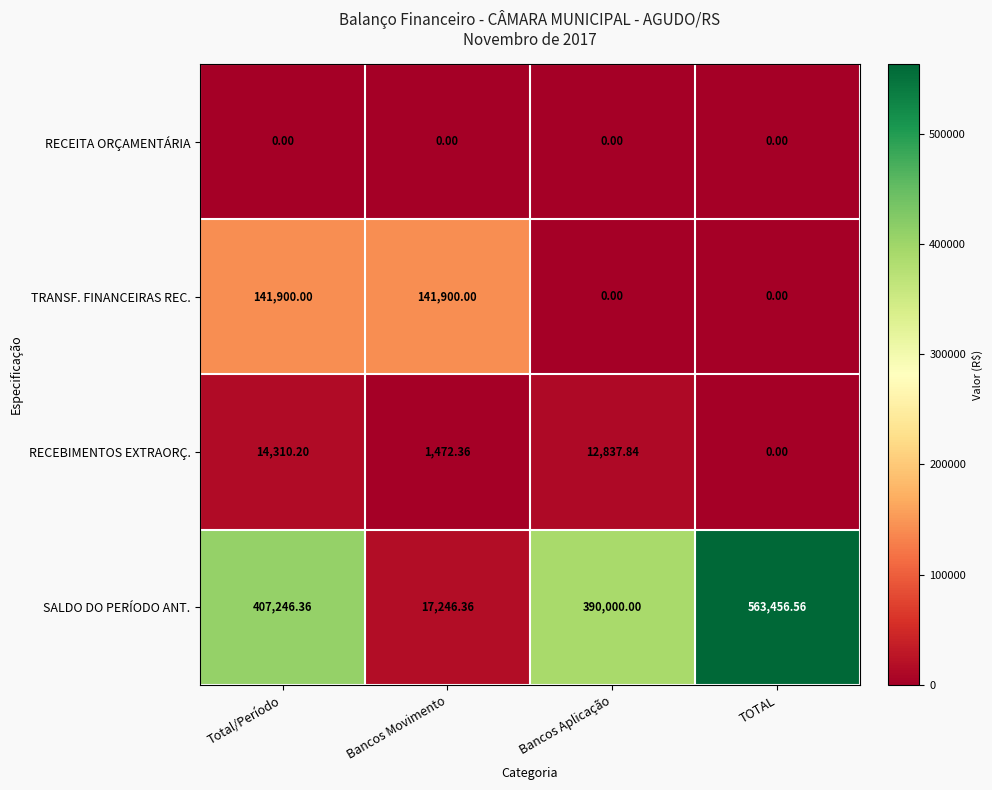

List the series in order of their peak value, lowest first.

RECEITA ORÇAMENTÁRIA, RECEBIMENTOS EXTRAORÇ., TRANSF. FINANCEIRAS REC., SALDO DO PERÍODO ANT.